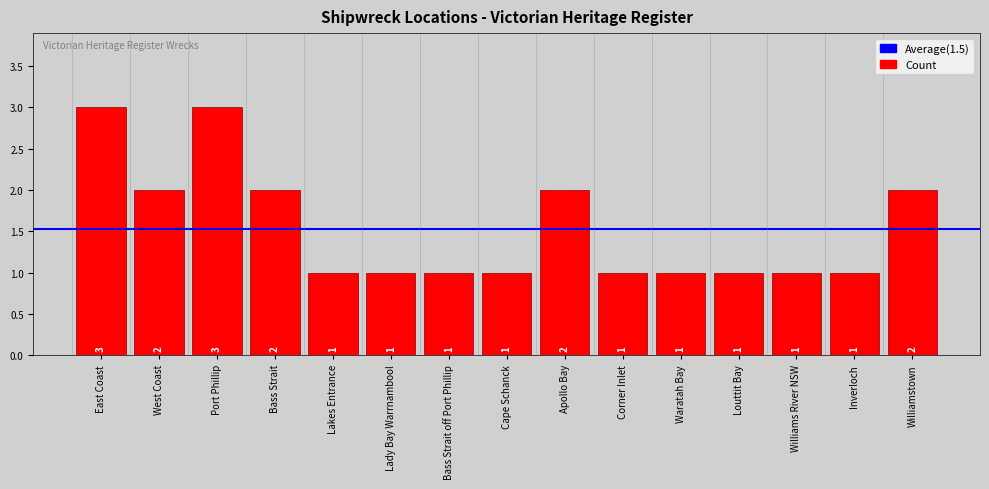

Does the chart contain stacked bars?

No